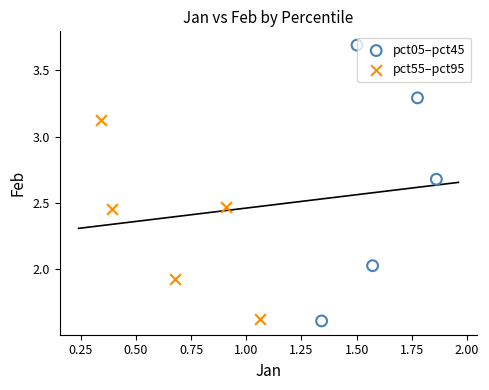

Which series has the widest spread of Y values?

pct05–pct45